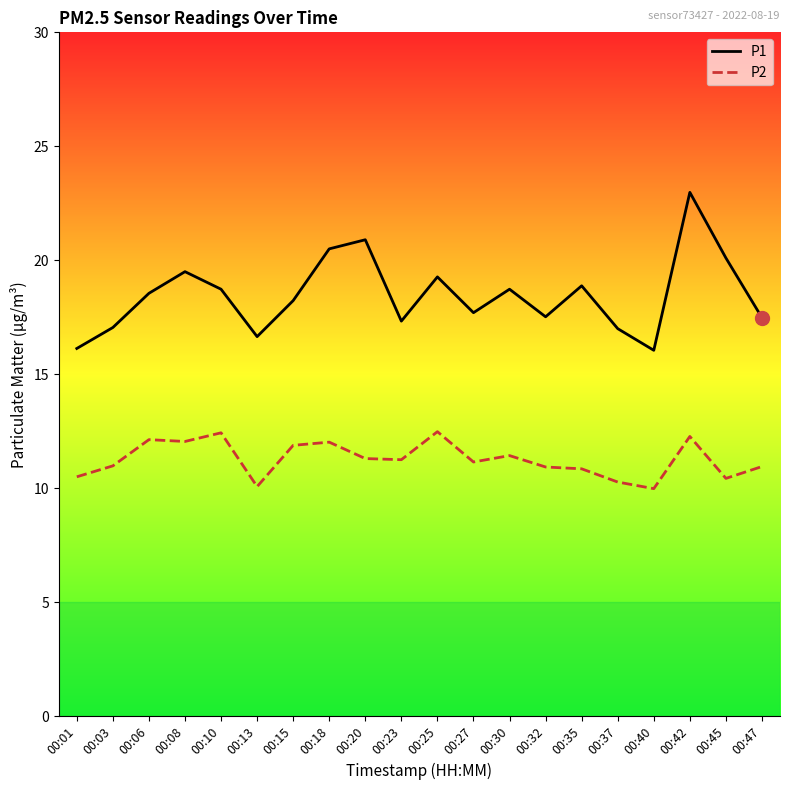

At which category does P1 reach its first local valley?

00:13